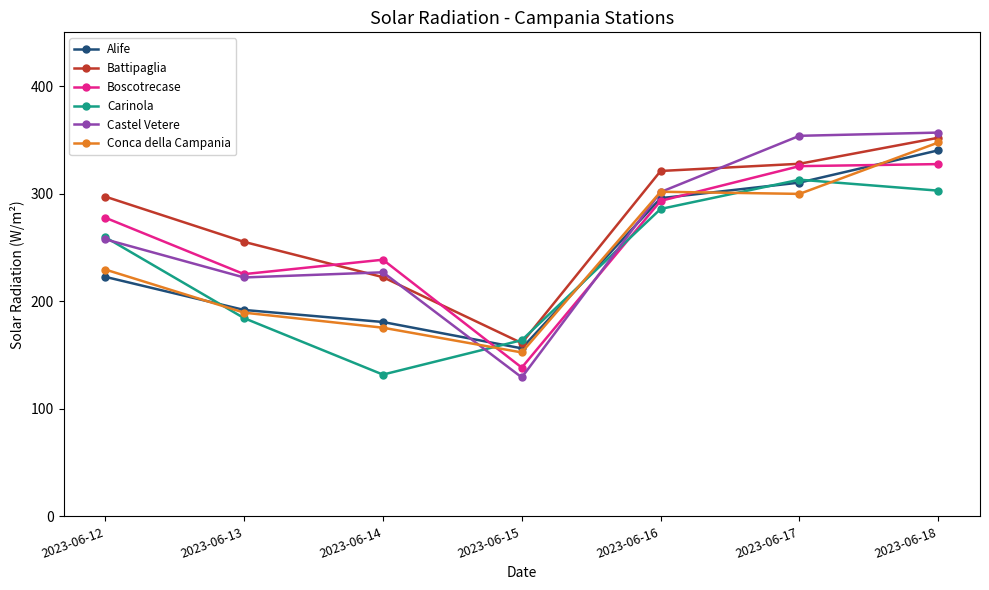

Reading left to right, list all the values displayed in this chart.

Alife: 222.7	191.9	180.7	156.2	295.8	310.3	340.3
Battipaglia: 297.3	255.2	222.4	161.1	321.1	327.8	352.0
Boscotrecase: 277.7	225.2	238.6	138.3	293.3	325.6	327.5
Carinola: 259.6	184.3	131.8	163.8	285.8	313.0	302.8
Castel Vetere: 257.6	222.1	226.9	129.2	301.5	353.8	356.8
Conca della Campania: 229.5	189.4	175.4	152.4	301.8	299.8	347.6